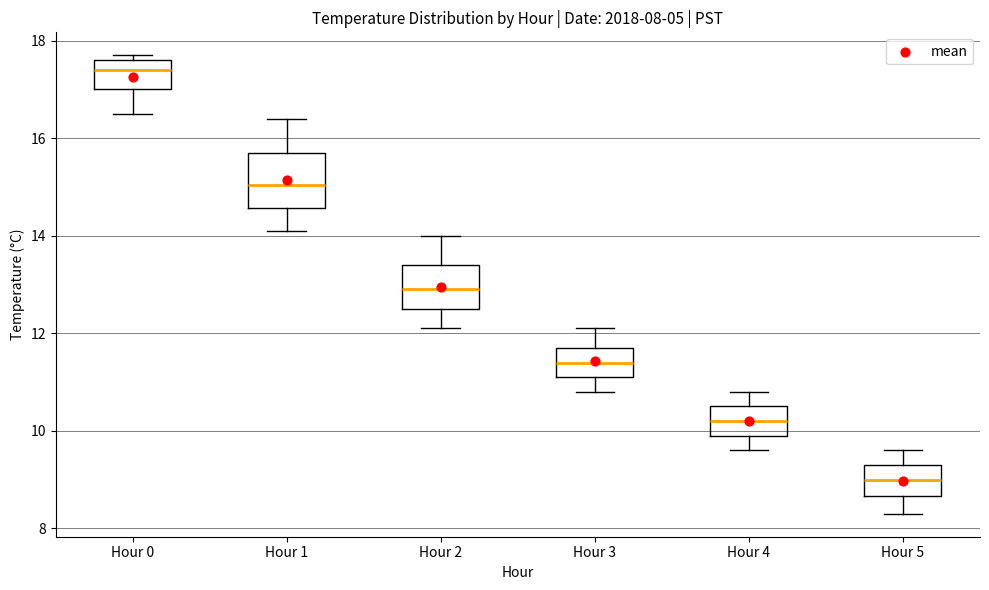

Which box has the highest median line?

Hour 0